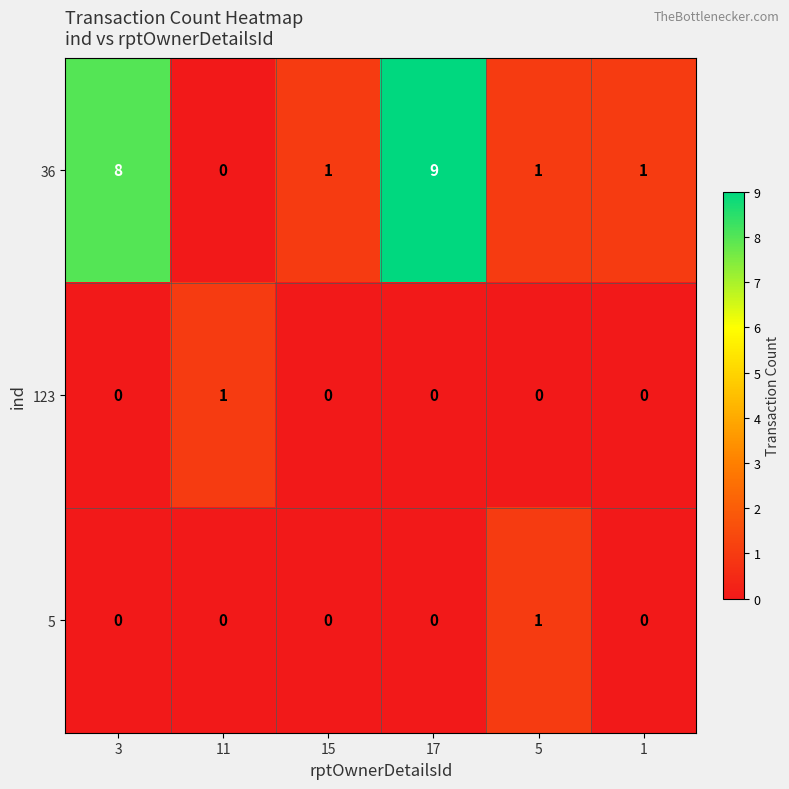

What is the difference between the 36 values at 17 and 15?

8